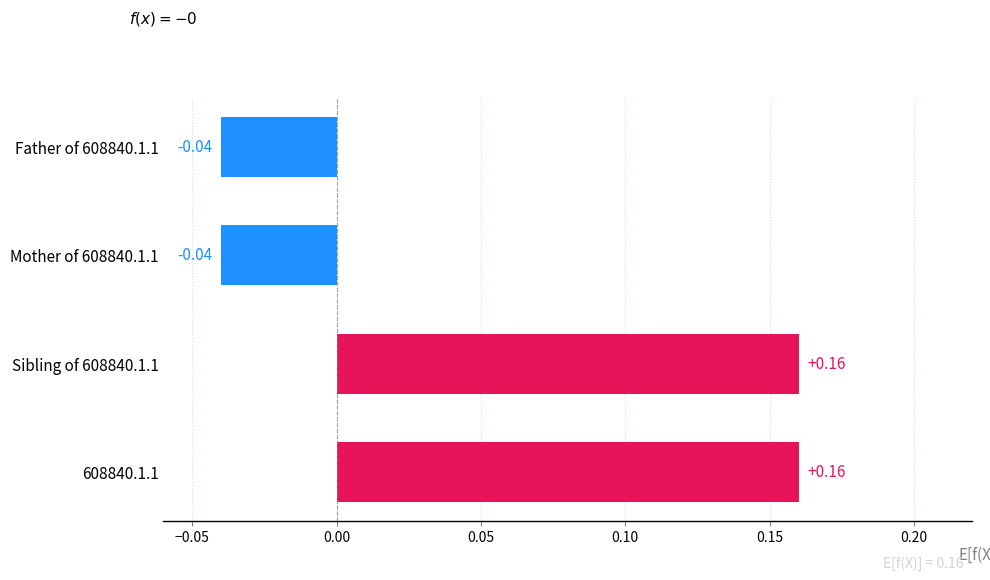

Between Father of 608840.1.1 and Sibling of 608840.1.1, which is larger?

Sibling of 608840.1.1